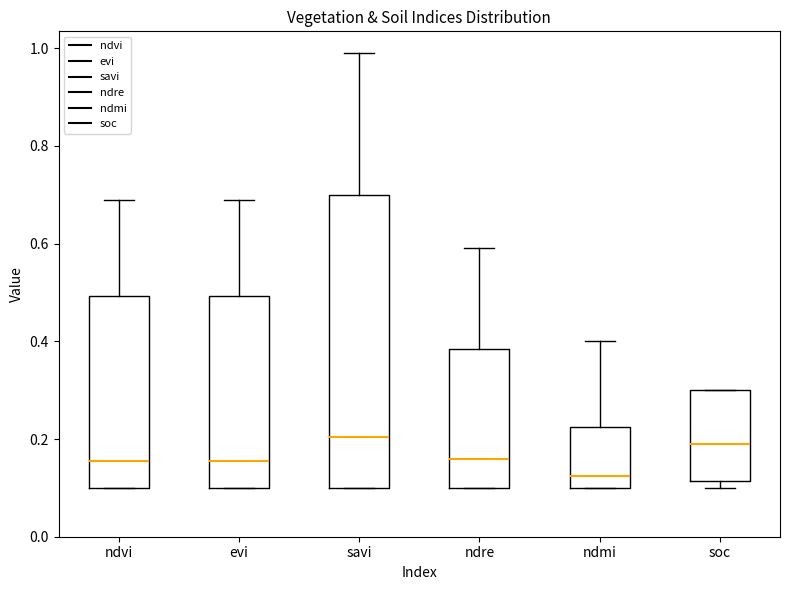

Reading left to right, transcribe this box plot: for each box, give where its median line is, the range the box spans, and where its two whiskers end, as read against the y-axis. The values are not printed on the chart, so give them approximately, as read against the axis.

ndvi: median 0.16, box 0.10 to 0.50, whiskers 0.10 to 0.70
evi: median 0.16, box 0.10 to 0.50, whiskers 0.10 to 0.70
savi: median 0.20, box 0.10 to 0.70, whiskers 0.10 to 1.00
ndre: median 0.16, box 0.10 to 0.38, whiskers 0.10 to 0.60
ndmi: median 0.12, box 0.10 to 0.22, whiskers 0.10 to 0.40
soc: median 0.20, box 0.12 to 0.30, whiskers 0.10 to 0.30